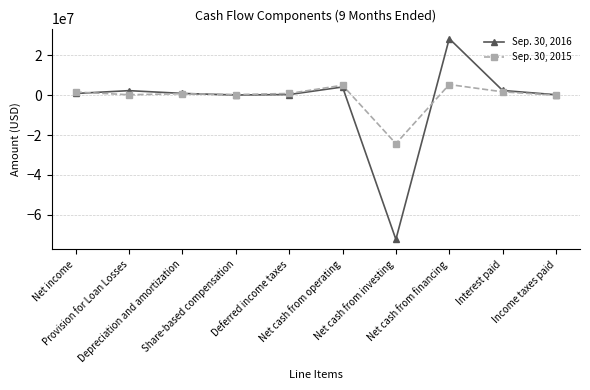

List the series in order of their overall mean, highest first.

Sep. 30, 2015, Sep. 30, 2016